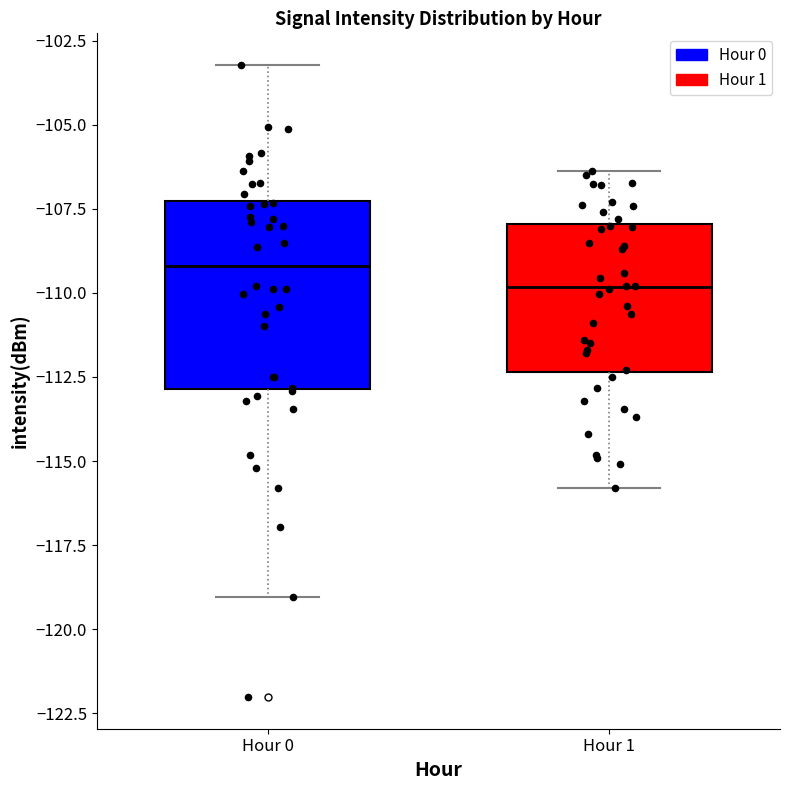

Reading left to right, read every box against the y-axis: the position of its median line, the range the box covers, and the ends of its whiskers. The values are not printed on the chart, so give them approximately, as read against the axis.

Hour 0: median -109.0, box -113.0 to -107.5, whiskers -119.0 to -103.0
Hour 1: median -110.0, box -112.5 to -108.0, whiskers -116.0 to -106.5